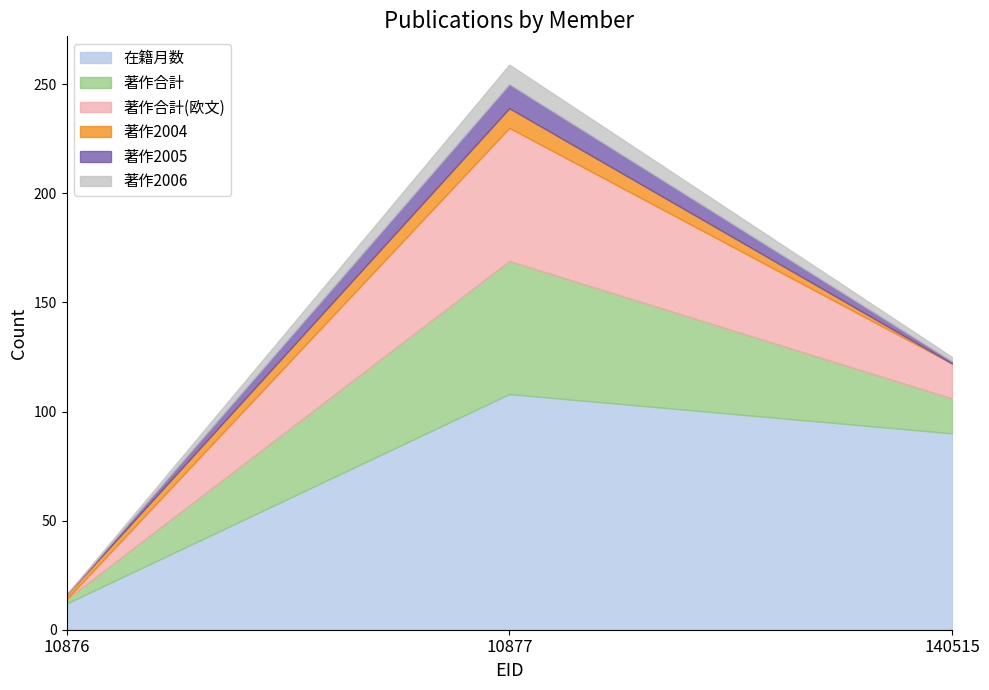

What is the difference between the 著作合計 values at 10876 and 140515?

14